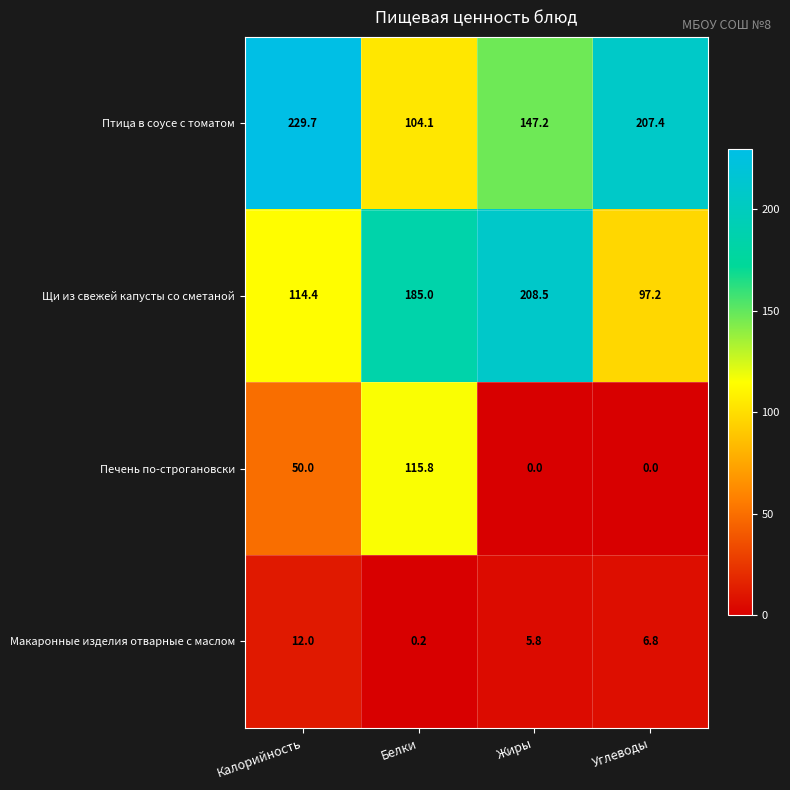

At how many categories does at least one series exceed 112?

4